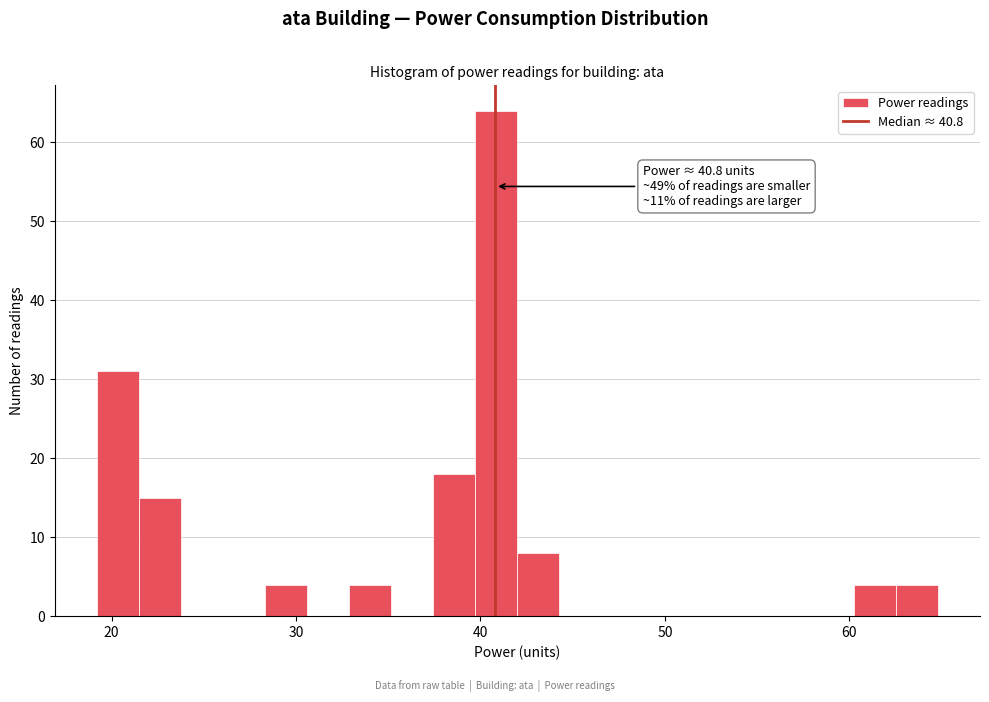

Around what value on the x-axis is the tallest bar? Give the approximate position of its centre, as read against the axis.

41